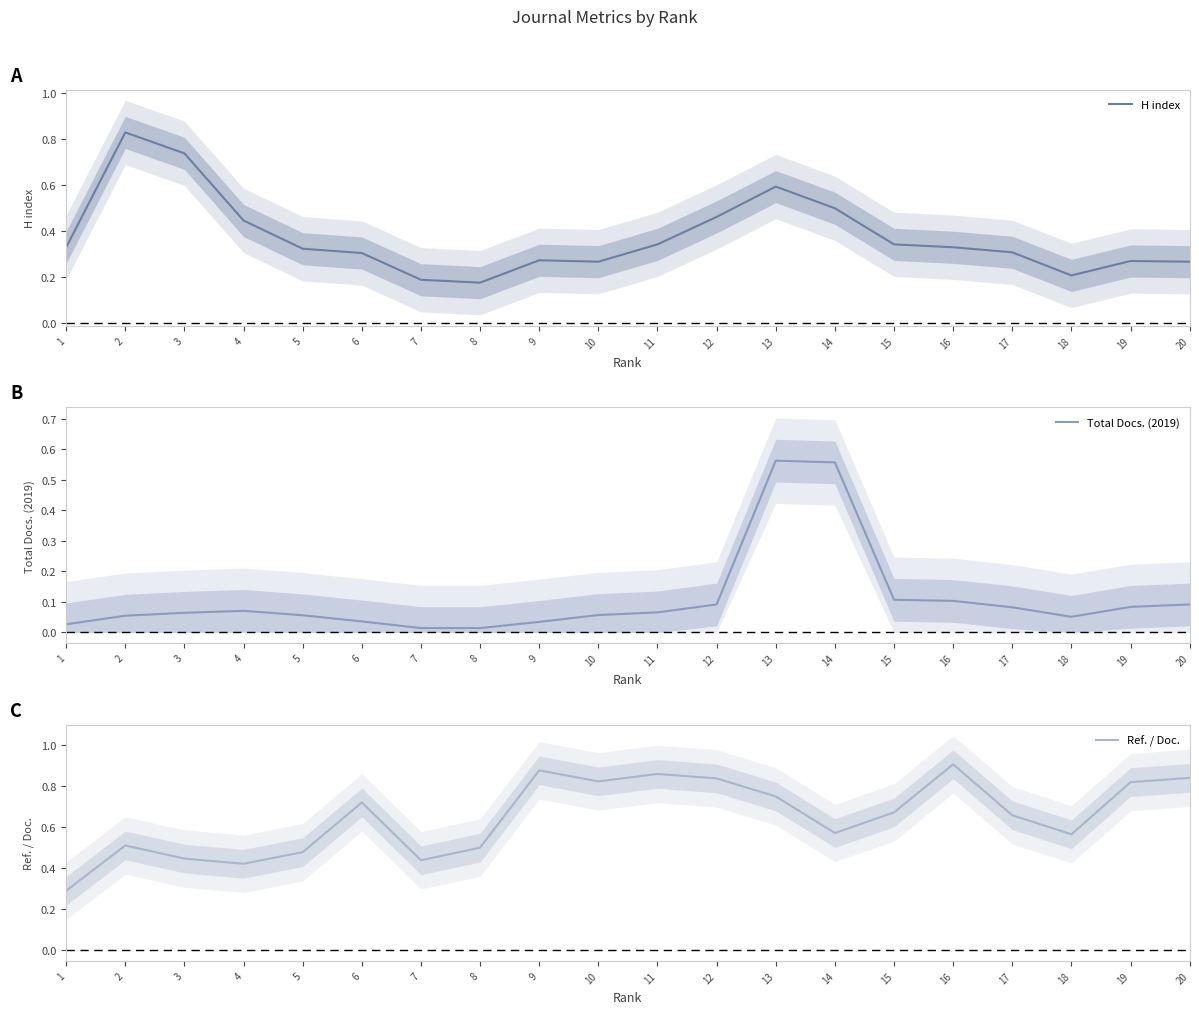

How many intersections are there between H index and Ref. / Doc.?

1